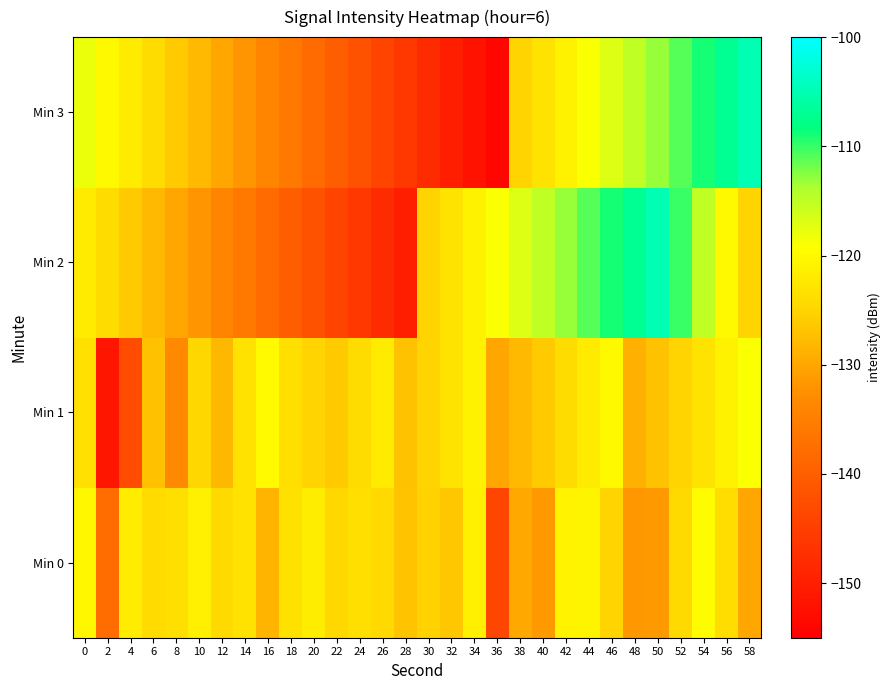

What is the difference between the highest and lowest values at 38?

12.7